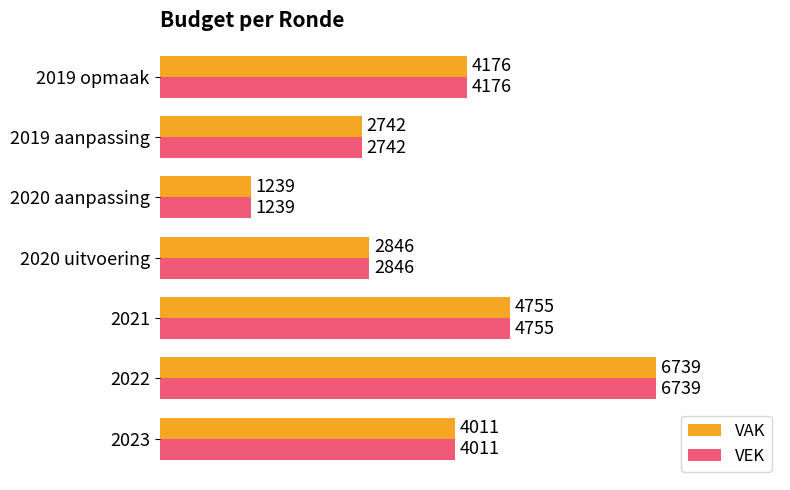

True or false: VEK has a value of 4755 at 2021.

True